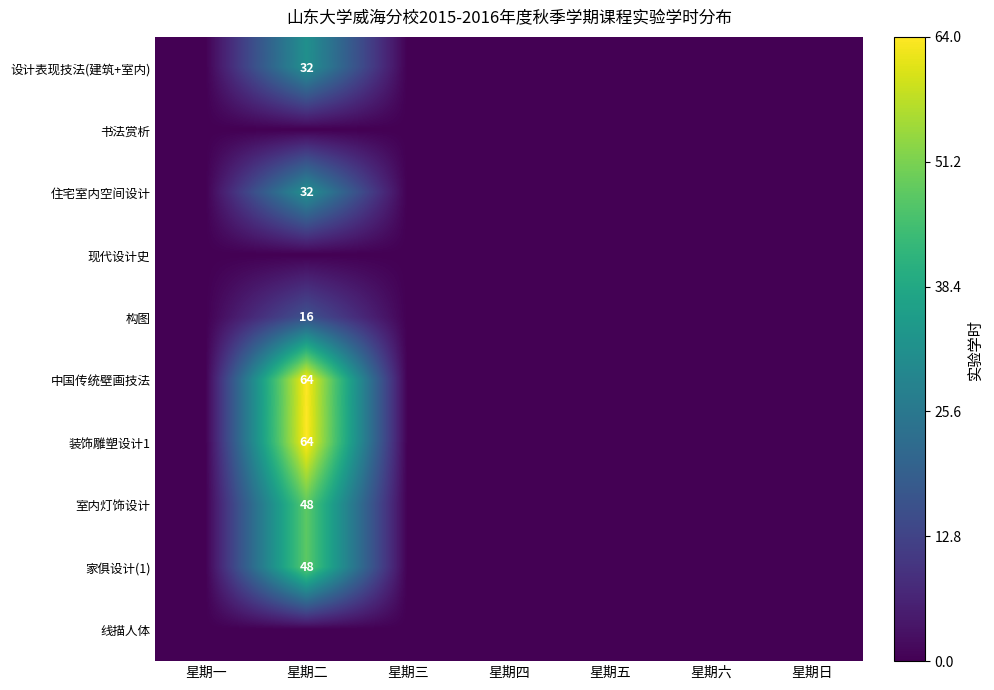

At which category does the chart reach its minimum across all series?

星期一